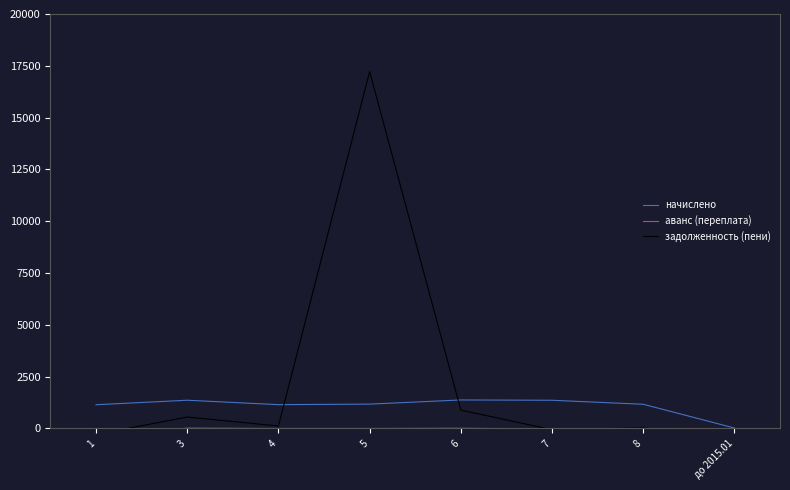

True or false: аванс (переплата) has a value of -14.0 at 8.

False